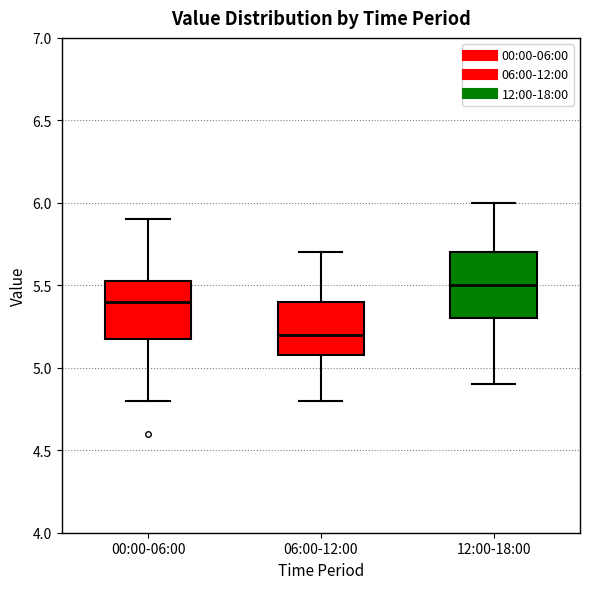

Reading left to right, read every box against the y-axis: the position of its median line, the range the box covers, and the ends of its whiskers. The values are not printed on the chart, so give them approximately, as read against the axis.

00:00-06:00: median 5.40, box 5.20 to 5.55, whiskers 4.80 to 5.90
06:00-12:00: median 5.20, box 5.10 to 5.40, whiskers 4.80 to 5.70
12:00-18:00: median 5.50, box 5.30 to 5.70, whiskers 4.90 to 6.00